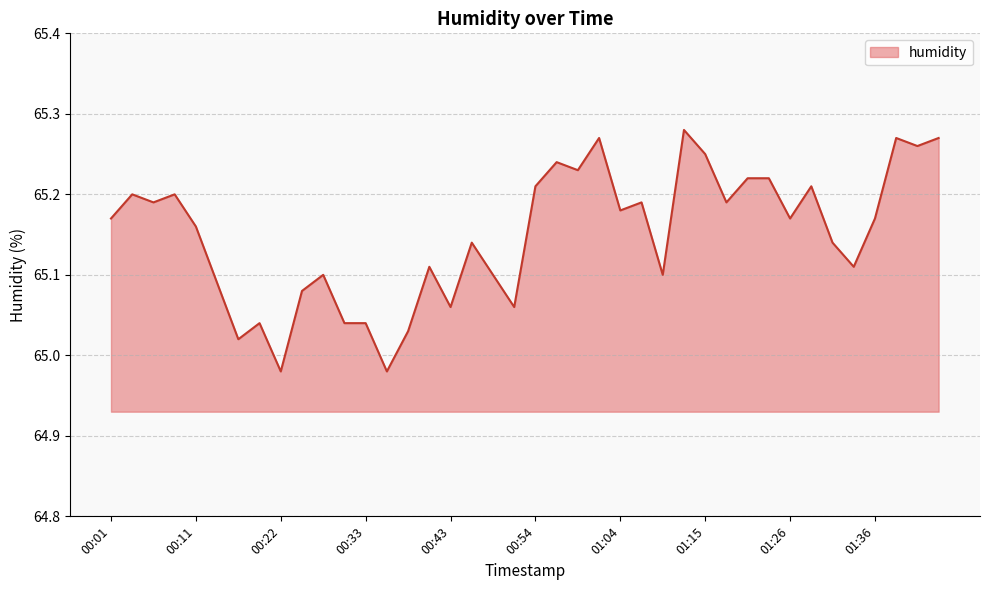

What is the difference between the maximum and minimum values?

0.3